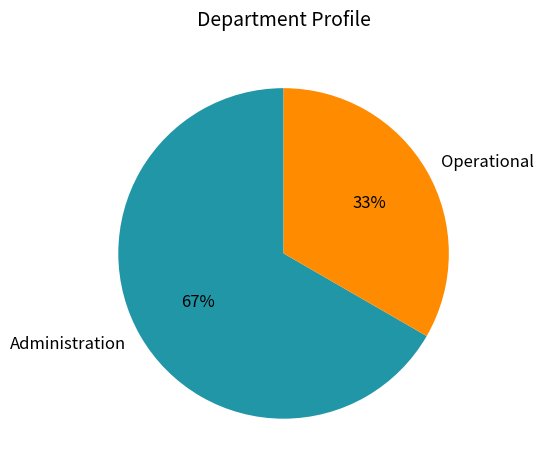

Do Operational and Administration together represent more than half of the pie?

Yes